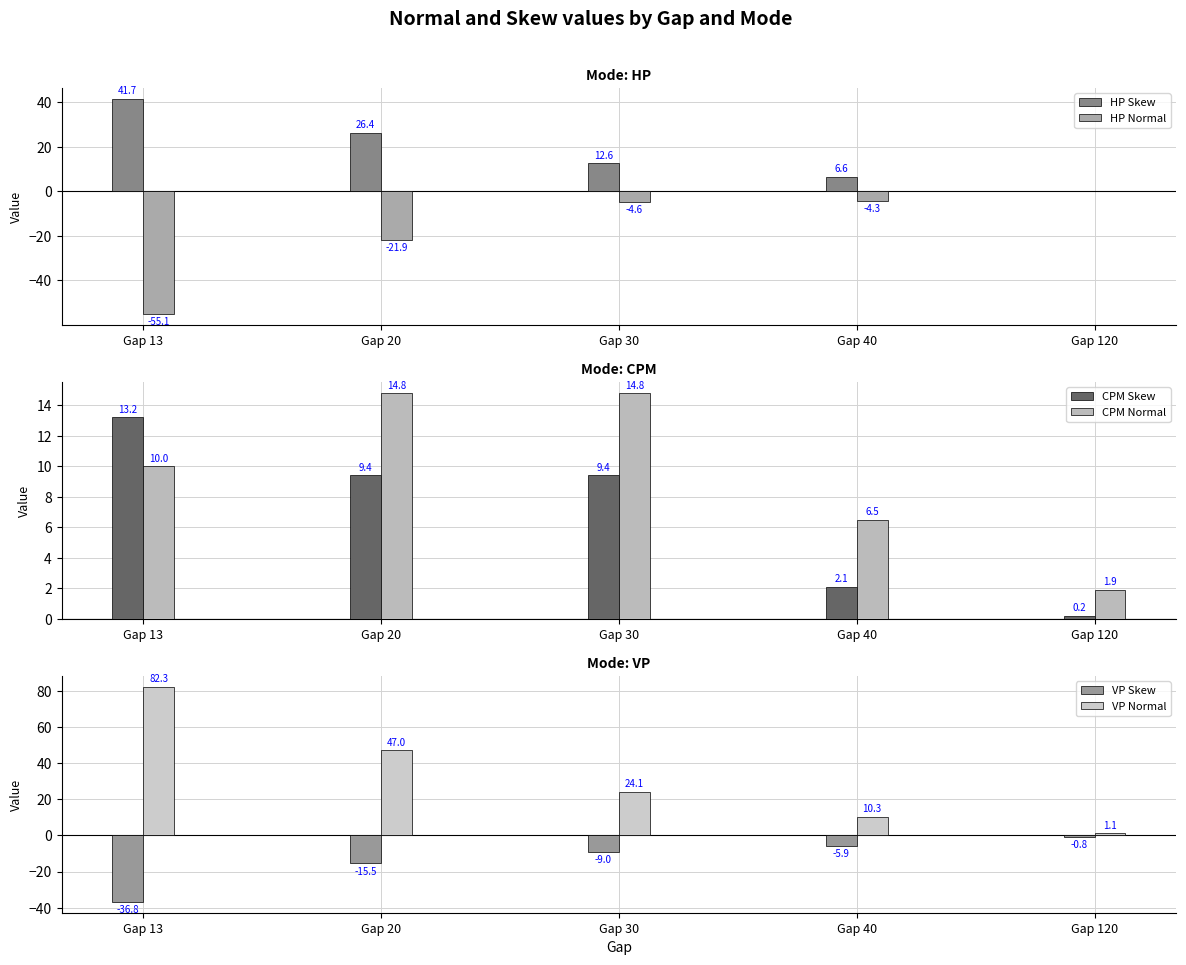

At how many categories does at least one series exceed -19?

5